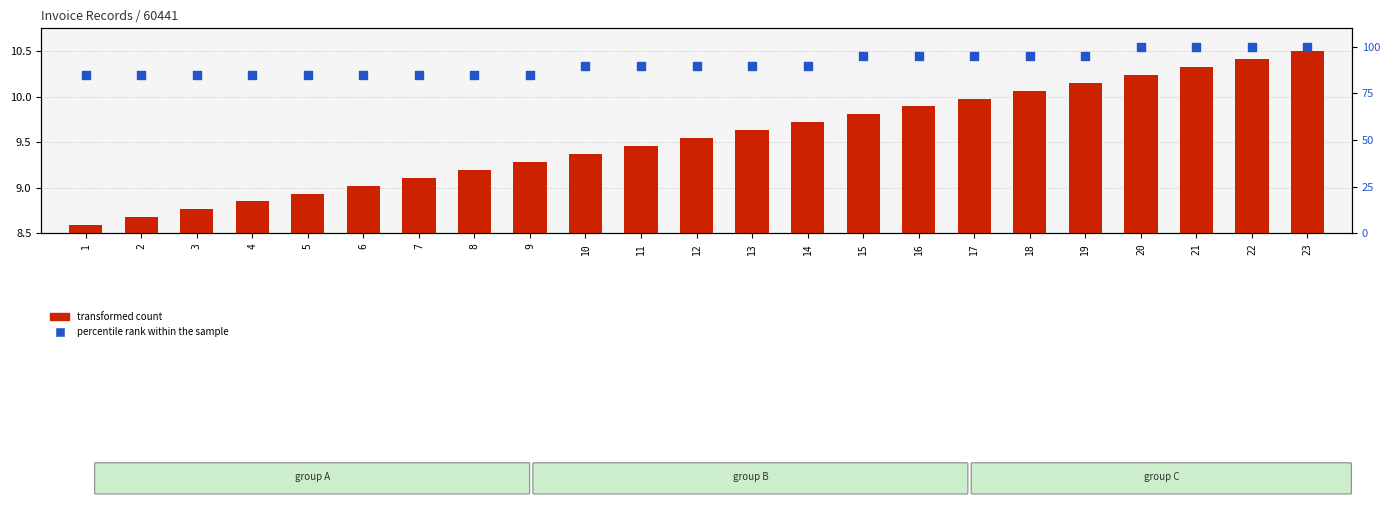

Which series has the largest total across all categories?

percentile rank within the sample